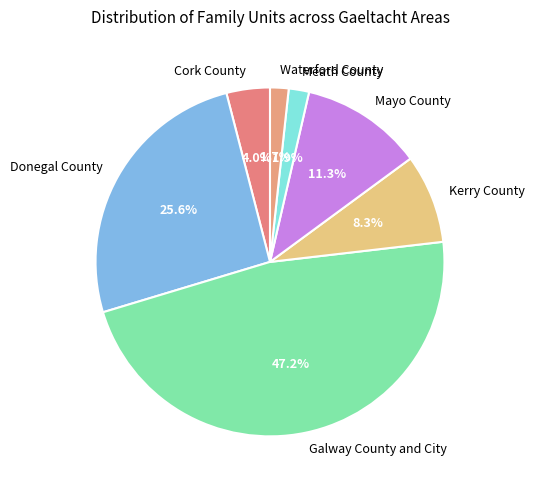

Which has a higher value, Waterford County or Donegal County?

Donegal County